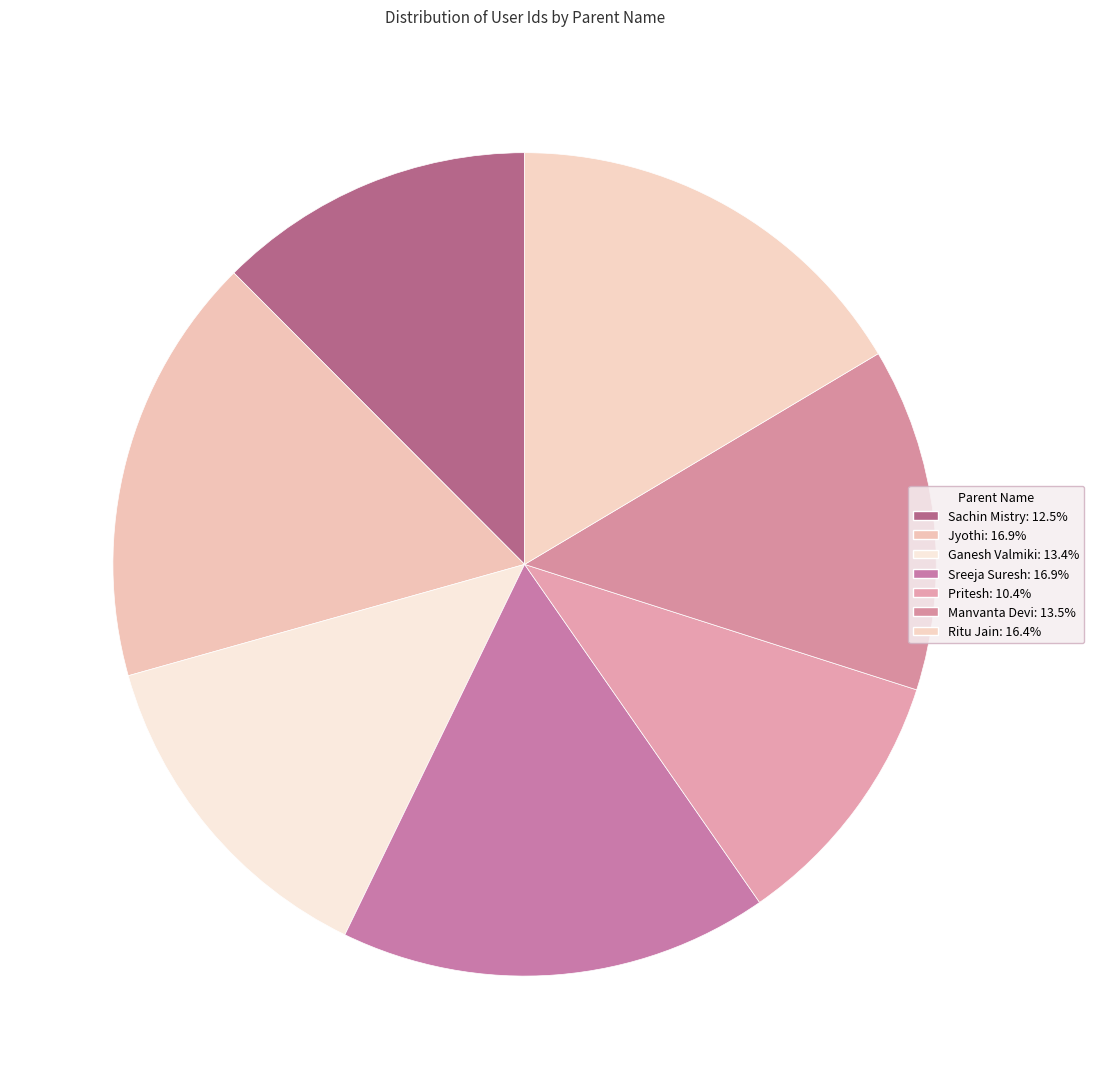

True or false: Sachin Mistry accounts for 1% of the total.

False